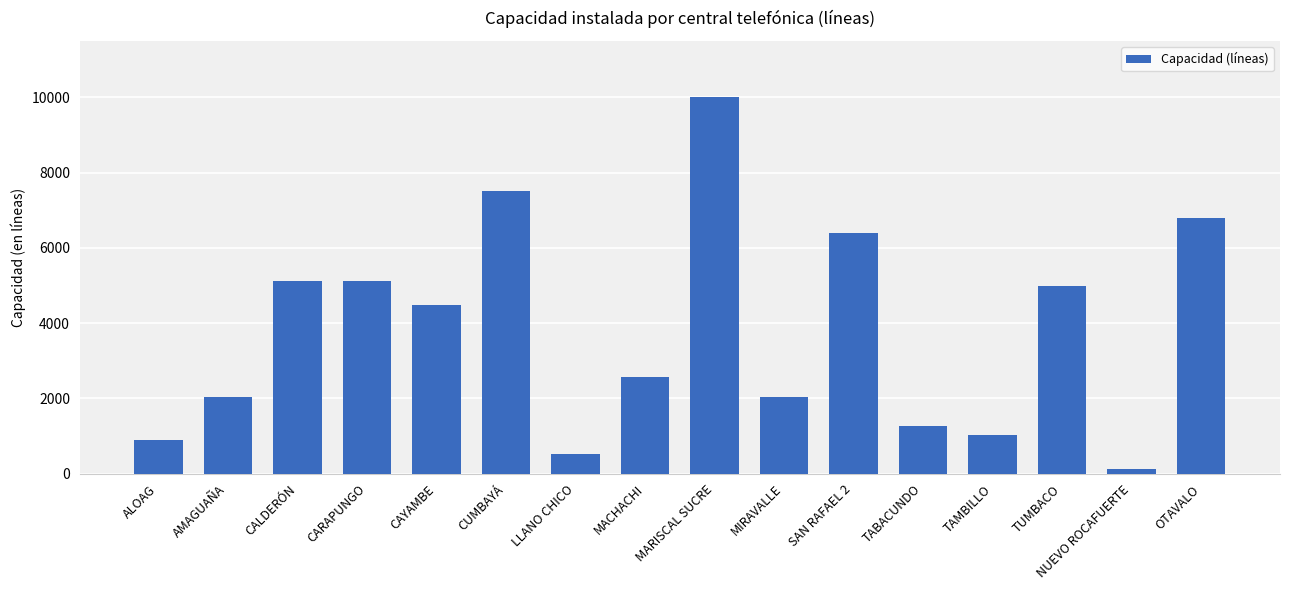

Which has a higher value, NUEVO ROCAFUERTE or CALDERÓN?

CALDERÓN